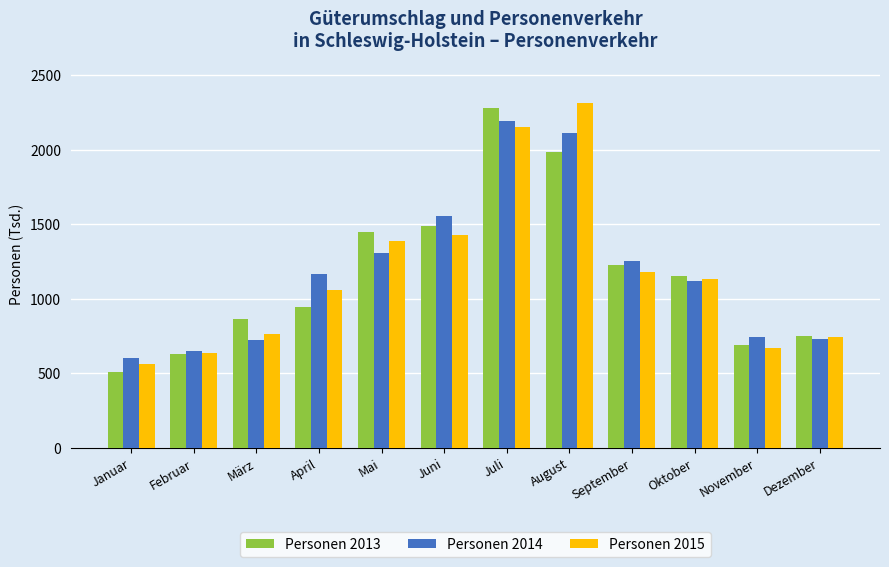

Is it true that Personen 2015 equals 761.5 at März?

True